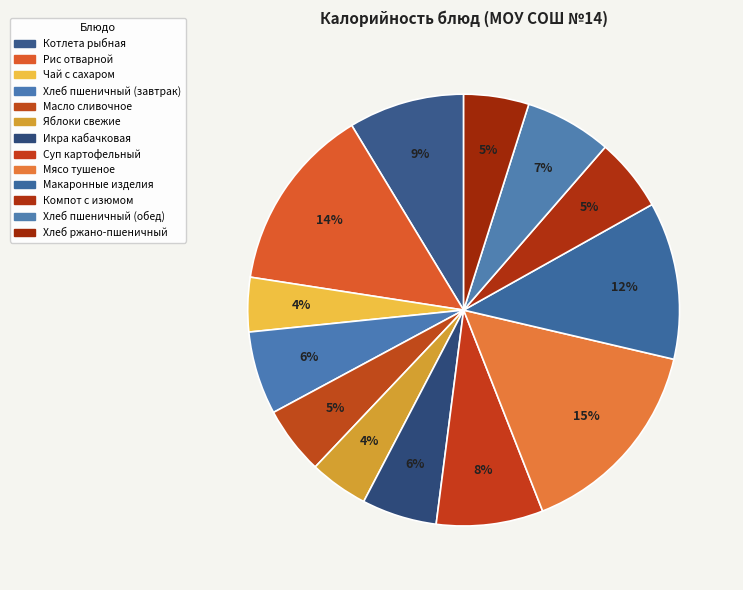

How many slices are in this pie chart?

13